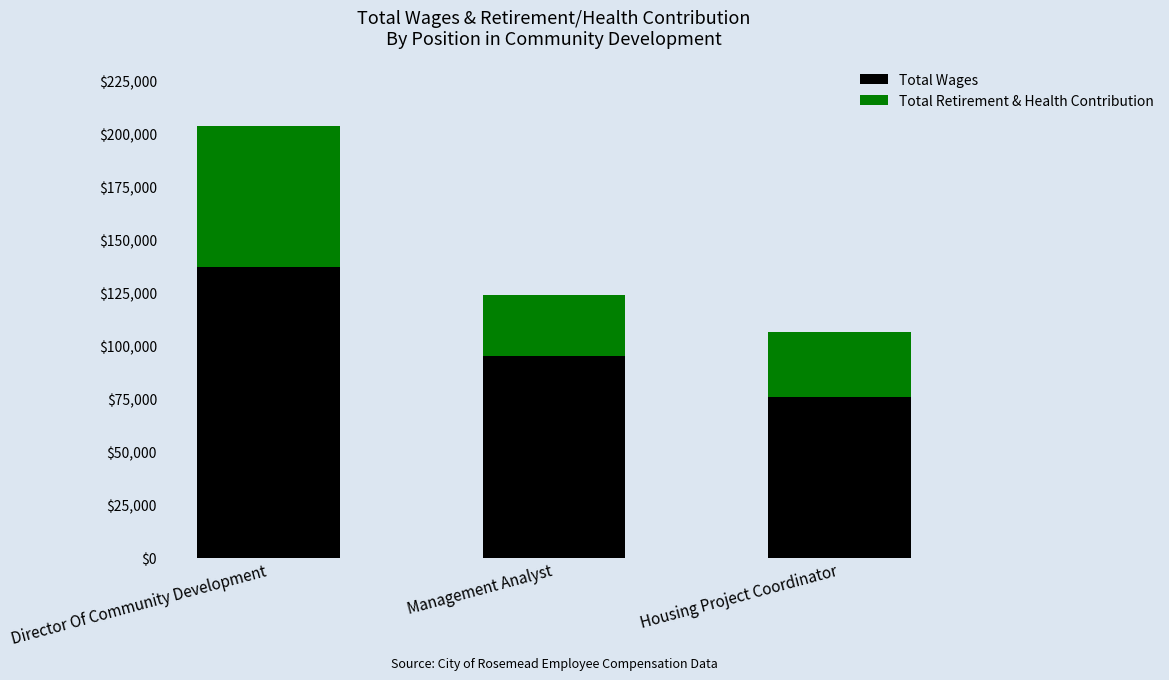

Where does the Total Wages series first go above 95101?

Director Of Community Development